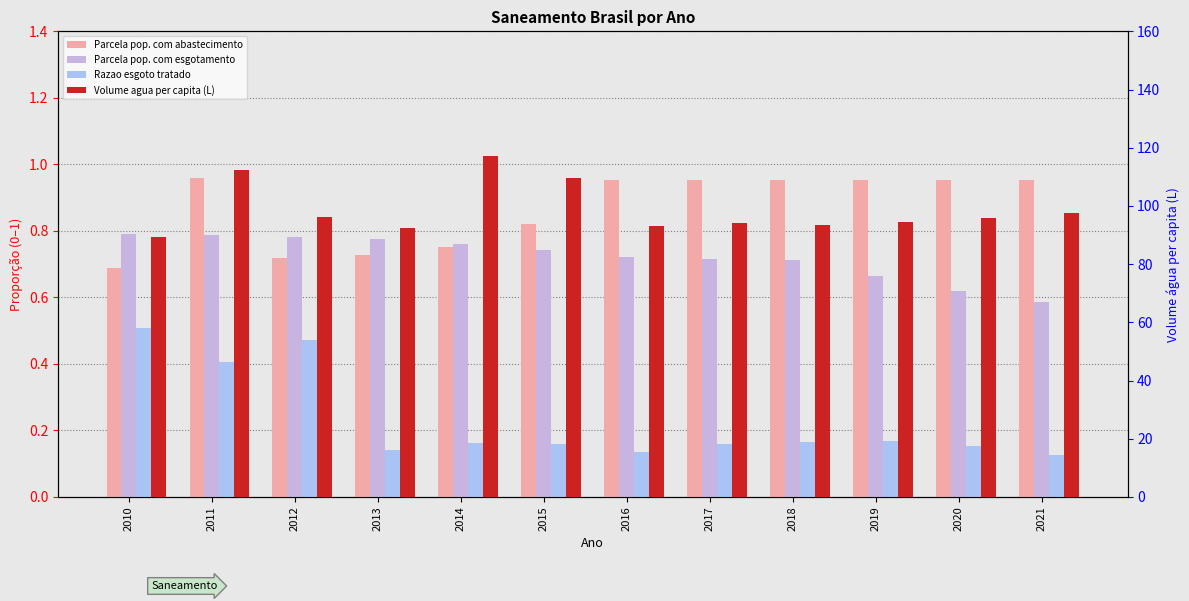

What is the average value of the Parcela pop. com abastecimento series?

0.9